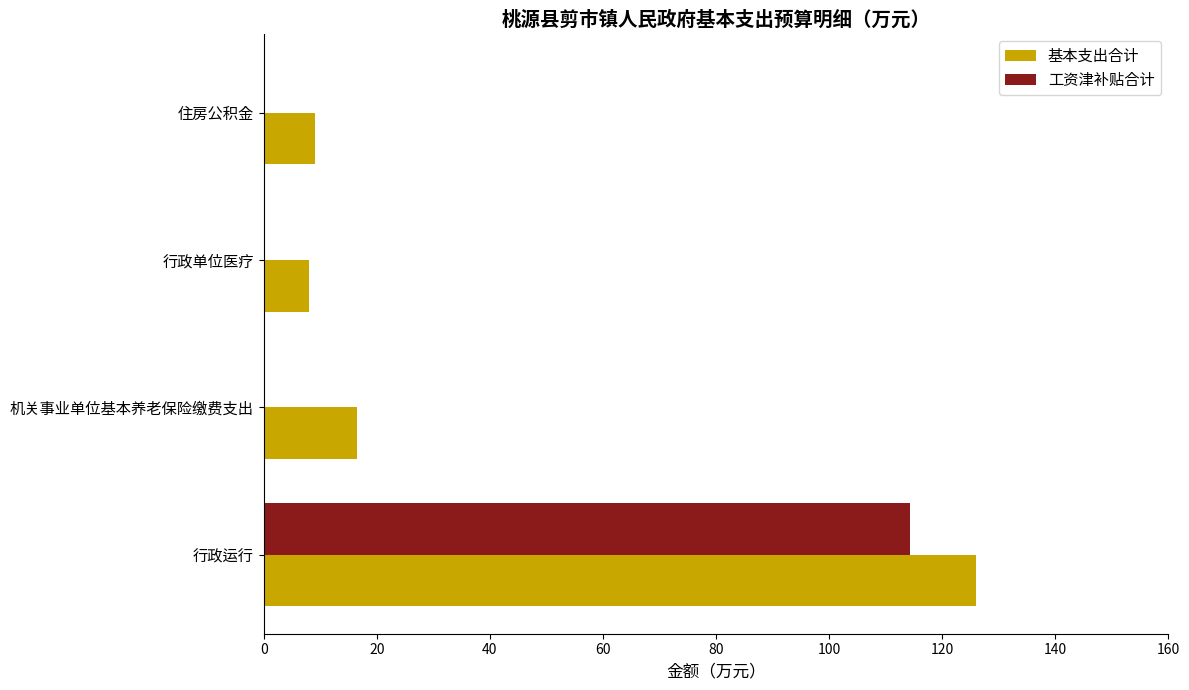

The 基本支出合计 series shows 3.4 at 住房公积金. True or false?

False